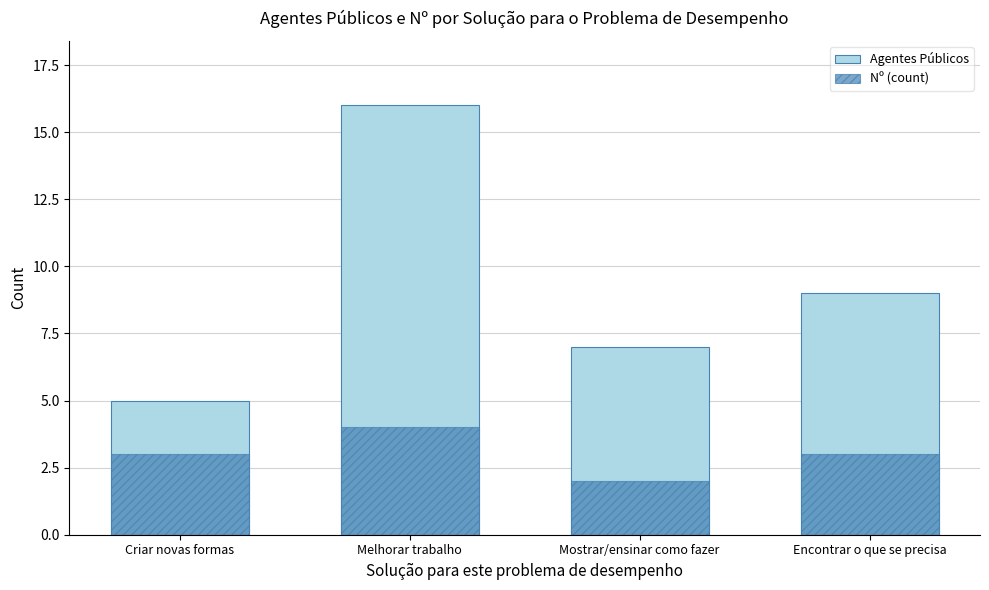

How many values in the Nº (count) series are below 3?

1